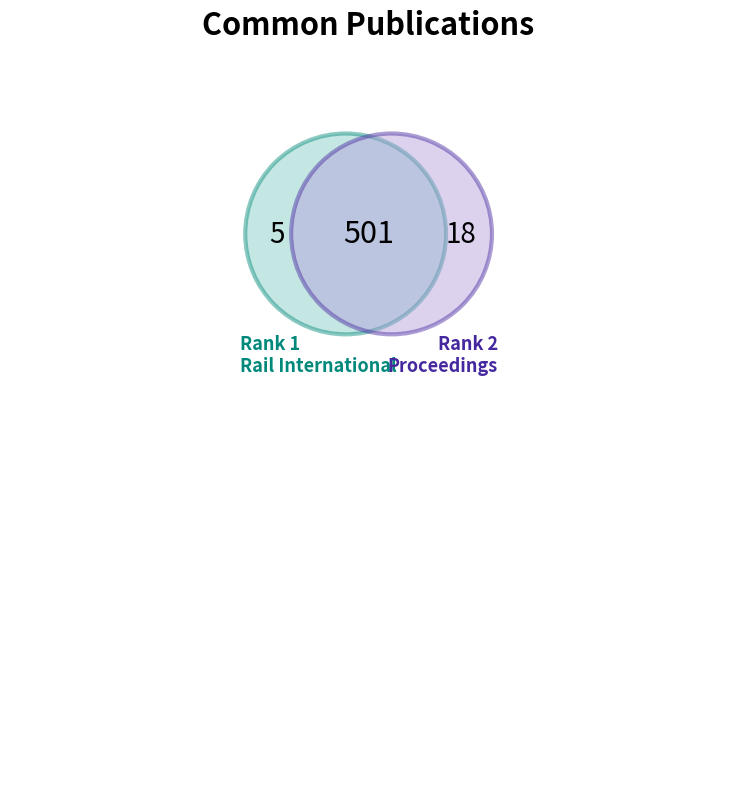

Approximately how many times larger is the value at 2 compared to 1?

4.7